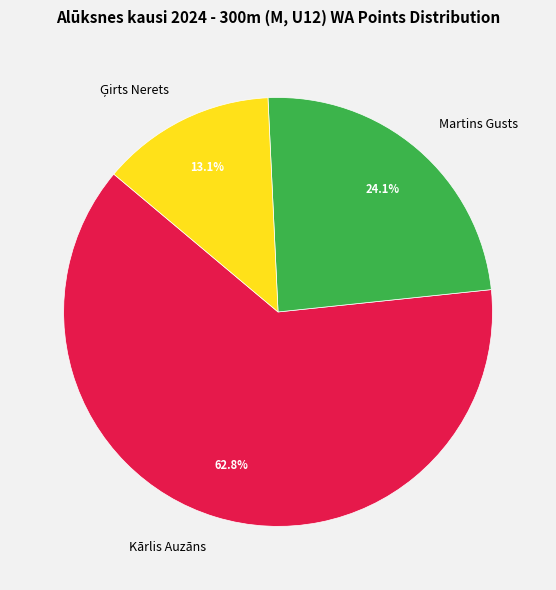

Which has a higher value, Kārlis Auzāns or Martins Gusts?

Kārlis Auzāns